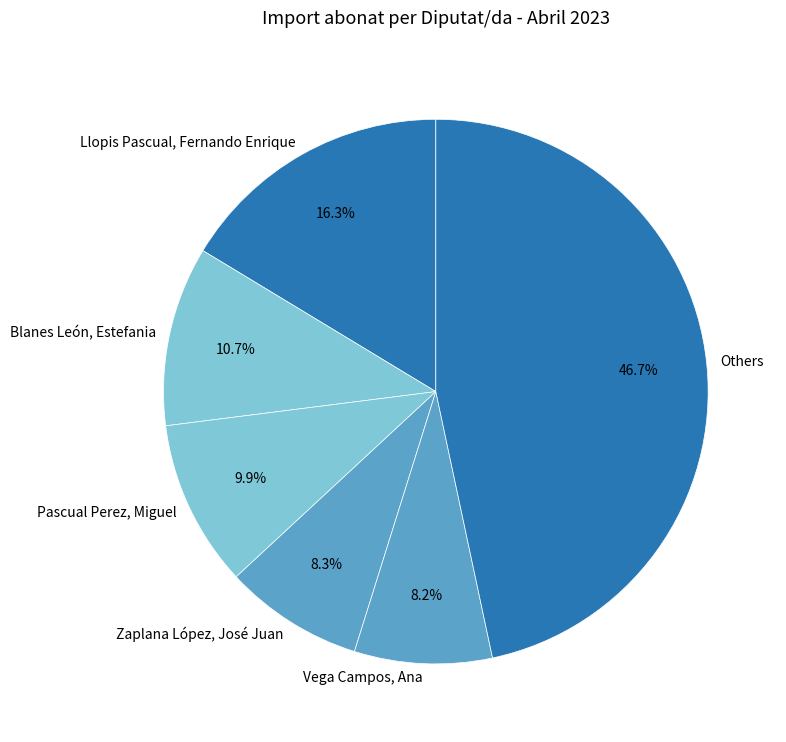

Which category has the biggest portion of the pie?

Others